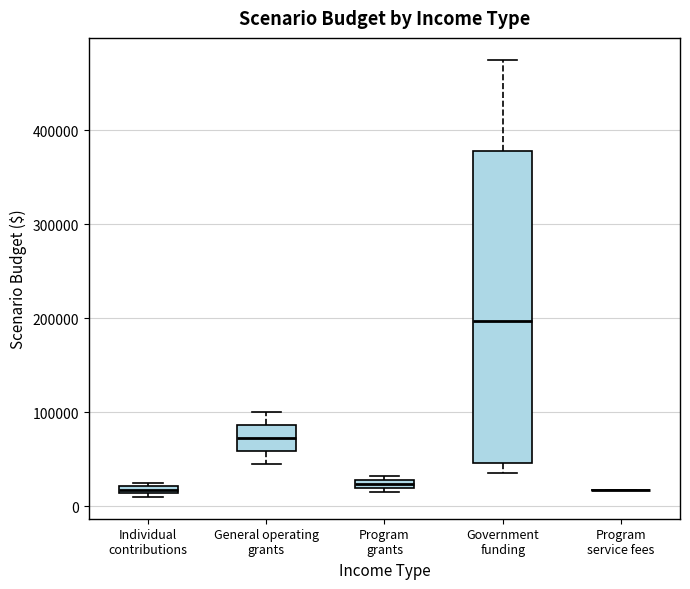

Comparing the boxes themselves (not the whiskers), which one is the tallest?

Government funding